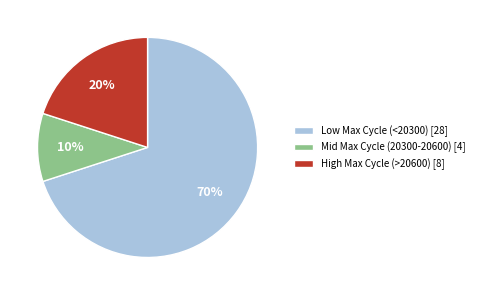

Is it true that Mid Max Cycle (20300-20600) [4] is 10% of the pie?

True